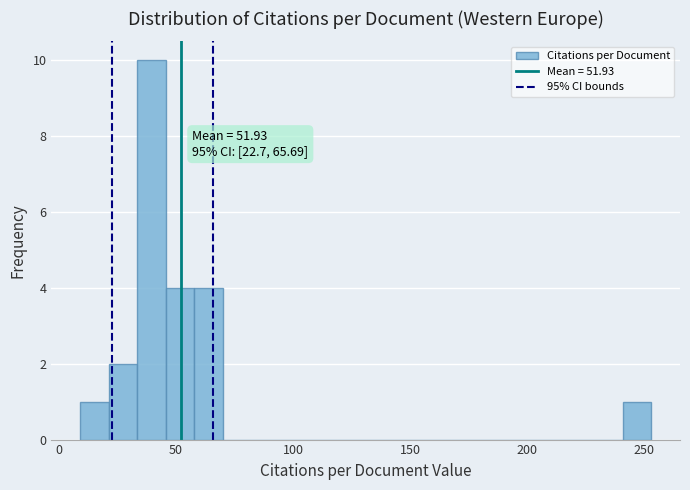

Around what value on the x-axis is the tallest bar? Give the approximate position of its centre, as read against the axis.

40